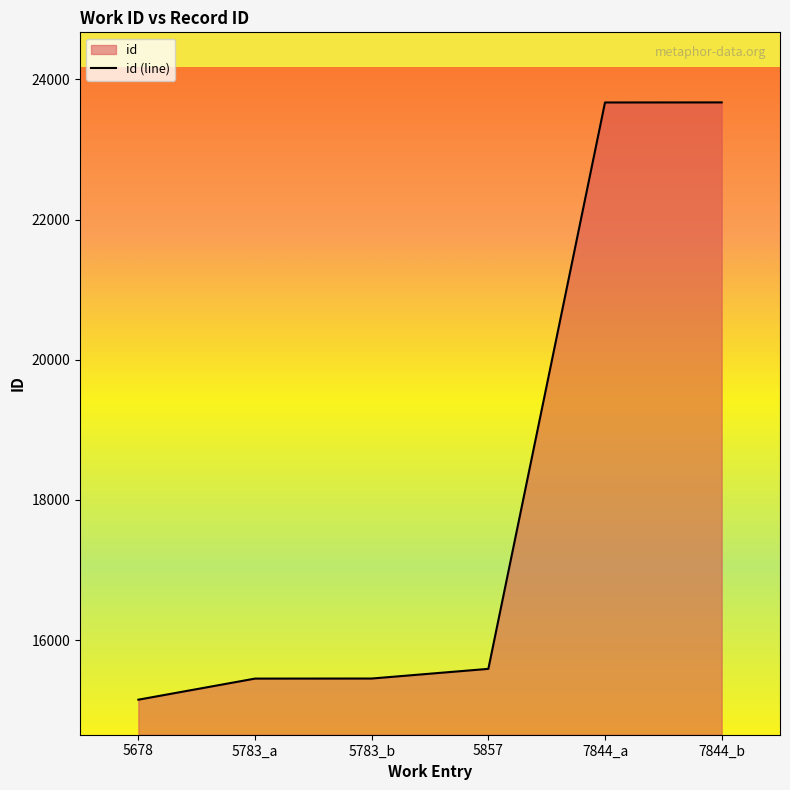

True or false: the data shows 23673 at 7844_b.

True